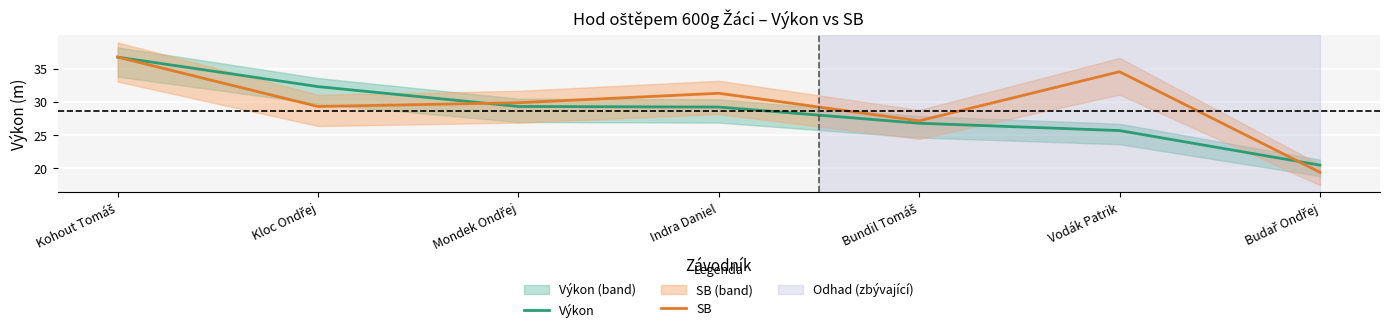

What is the difference between the maximum and minimum values in the SB series?

17.3